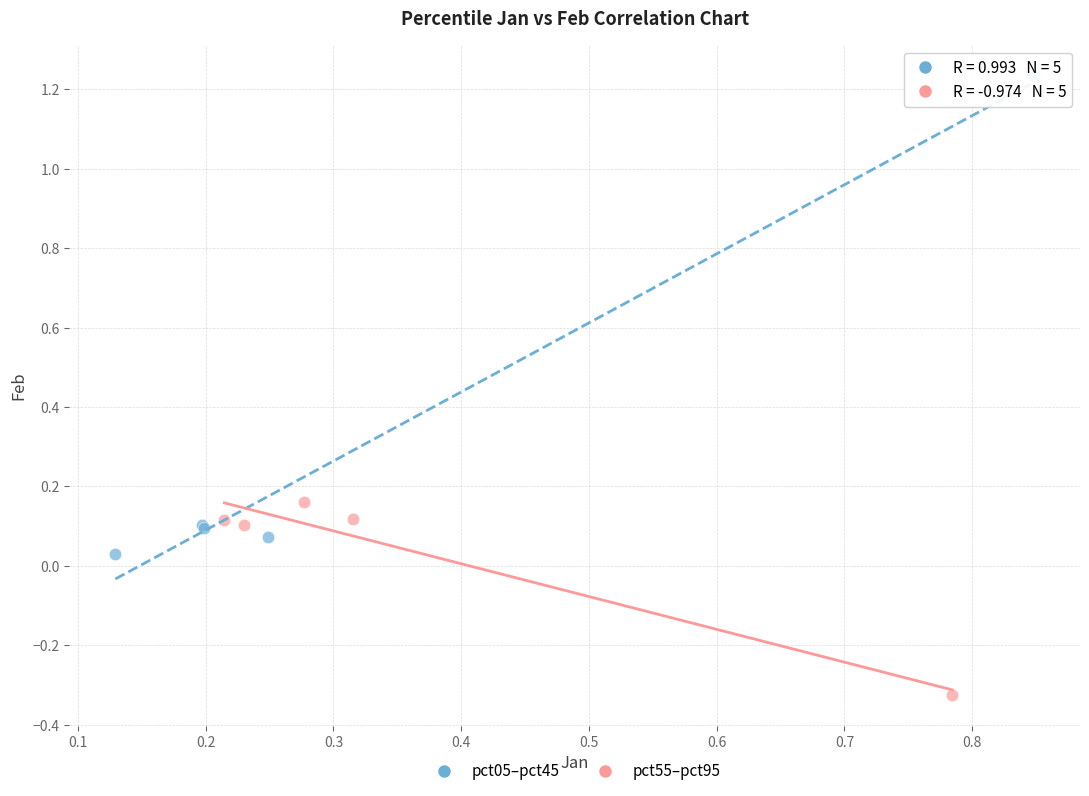

Which series reaches the maximum Y coordinate?

pct05–pct45